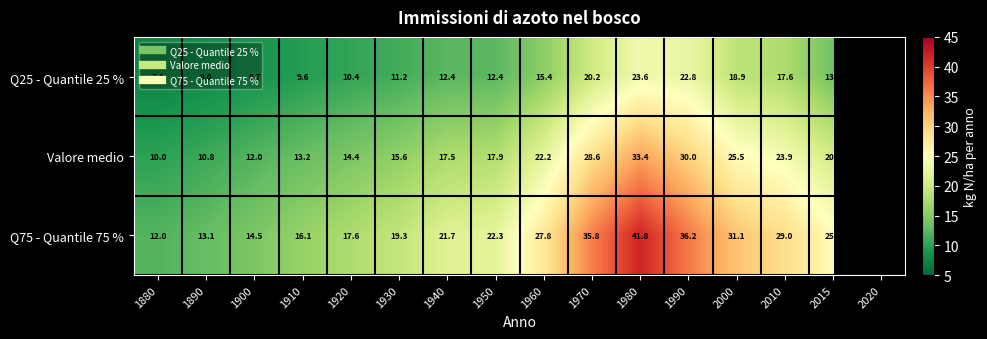

What is the spread (max minus min) of values at 2015?

11.8